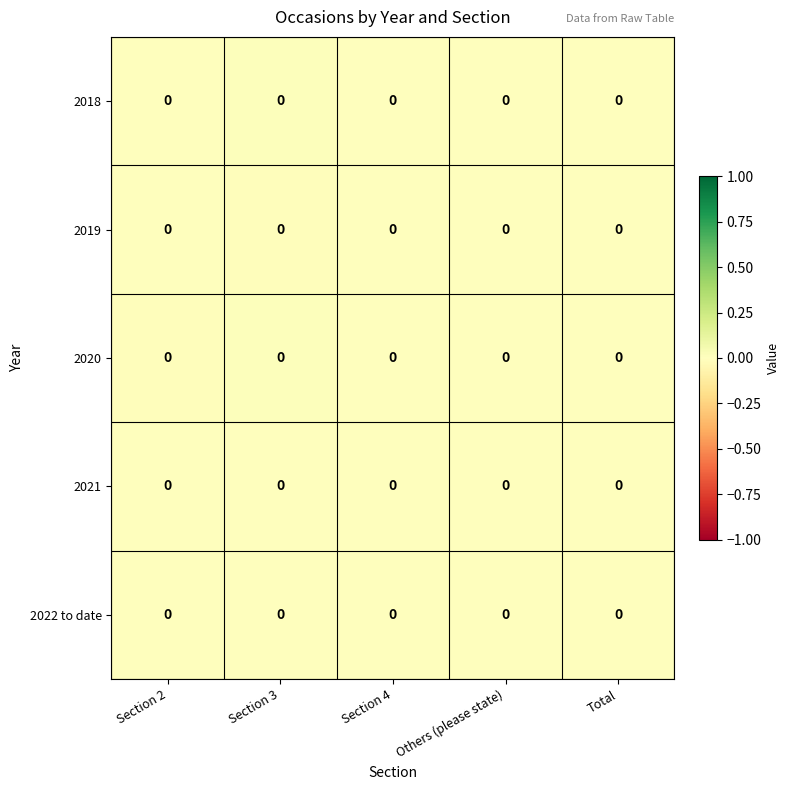

Reading left to right, transcribe all the data shown in this chart.

2018: Section 2=0.0	Section 3=0.0	Section 4=0.0	Others (please state)=0.0	Total=0.0
2019: Section 2=0.0	Section 3=0.0	Section 4=0.0	Others (please state)=0.0	Total=0.0
2020: Section 2=0.0	Section 3=0.0	Section 4=0.0	Others (please state)=0.0	Total=0.0
2021: Section 2=0.0	Section 3=0.0	Section 4=0.0	Others (please state)=0.0	Total=0.0
2022 to date: Section 2=0.0	Section 3=0.0	Section 4=0.0	Others (please state)=0.0	Total=0.0